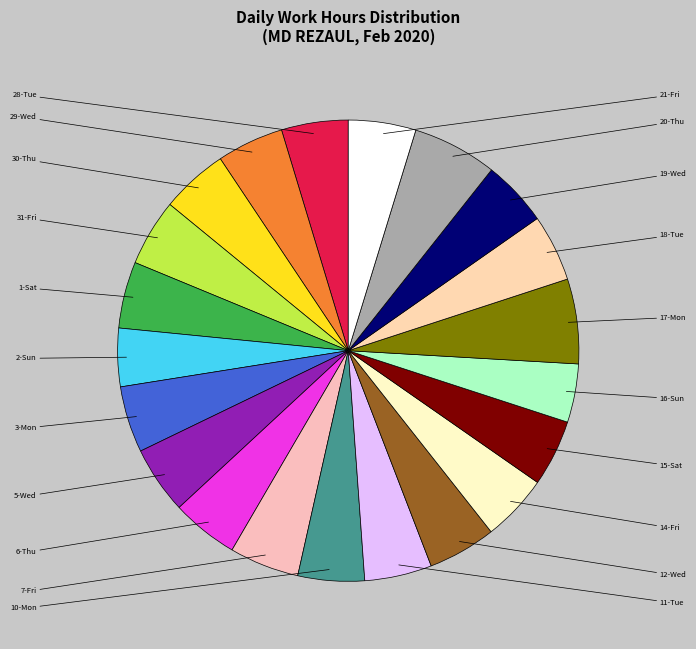

To the nearest percent, what is the difference between the largest and smallest slice percentages?

2%